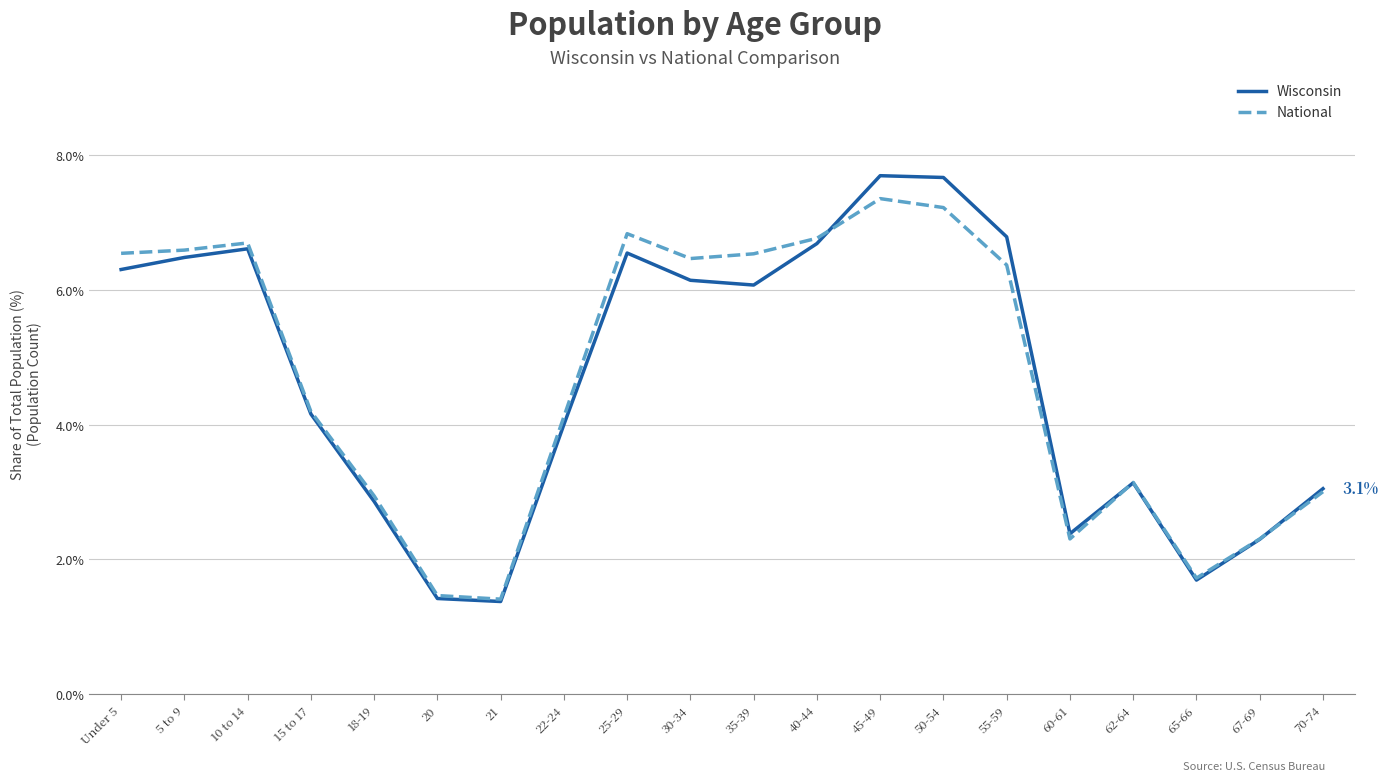

What position from the right is 25-29?

12